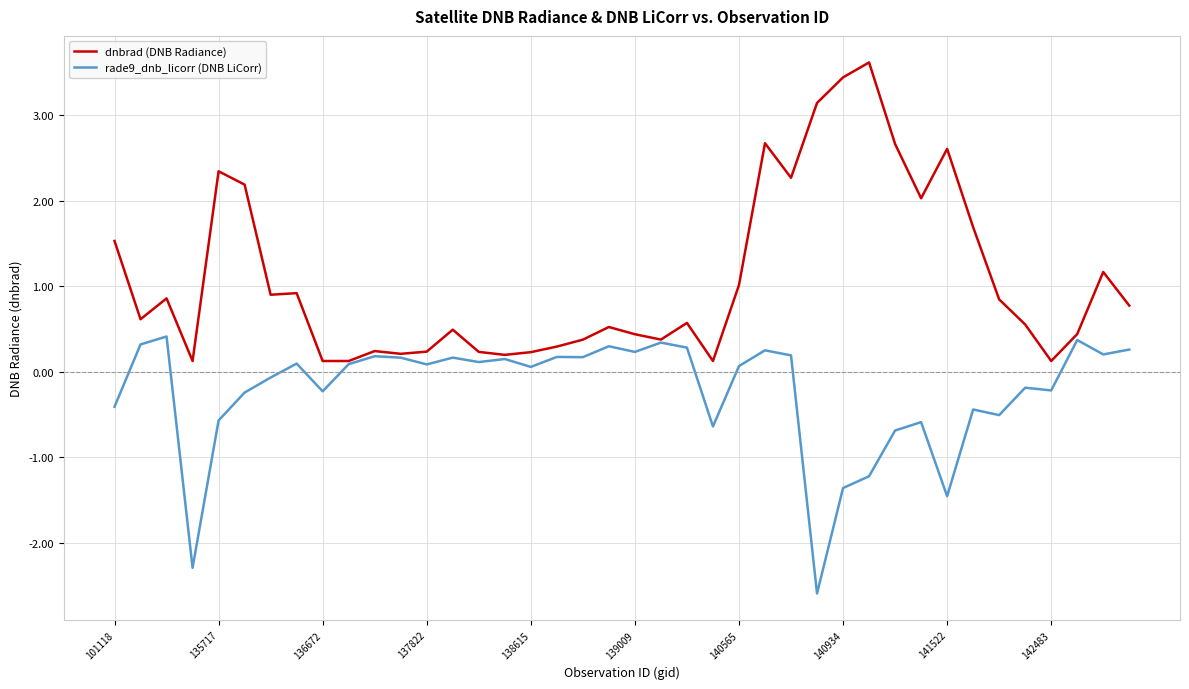

What is the greatest value displayed?

3.6